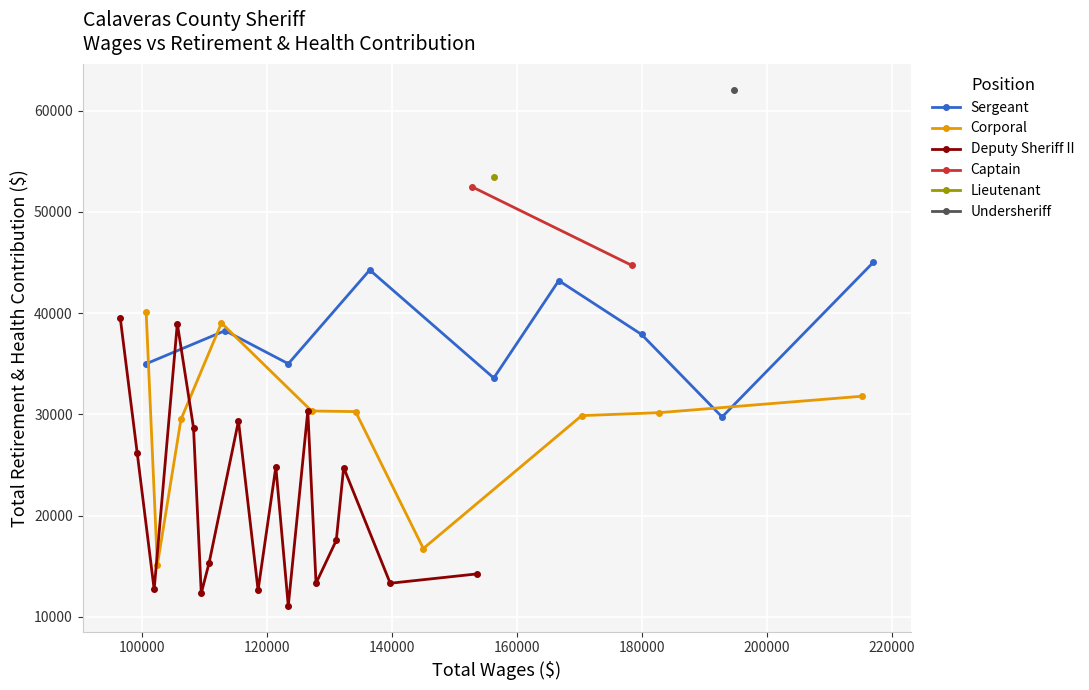

What is the value of the Sergeant point at the 5th from the left?

33593